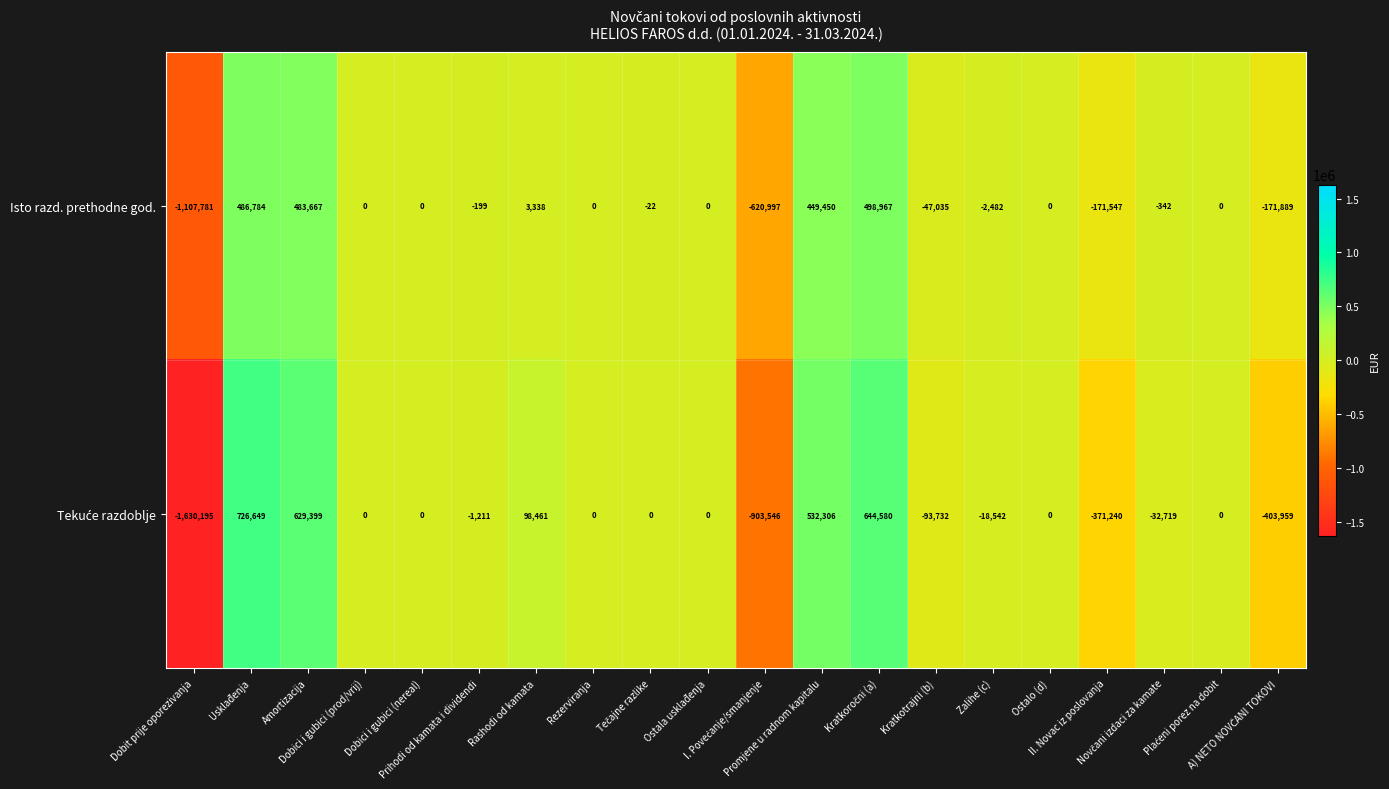

At how many categories does at least one series exceed 257652?

4